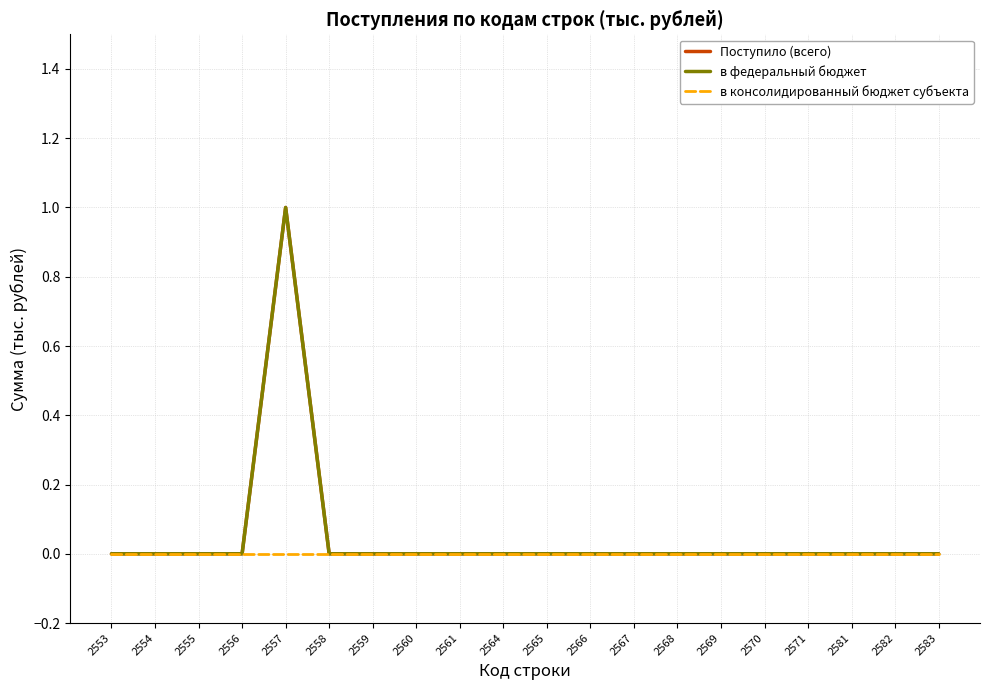

At which label does в федеральный бюджет reach its peak?

2557